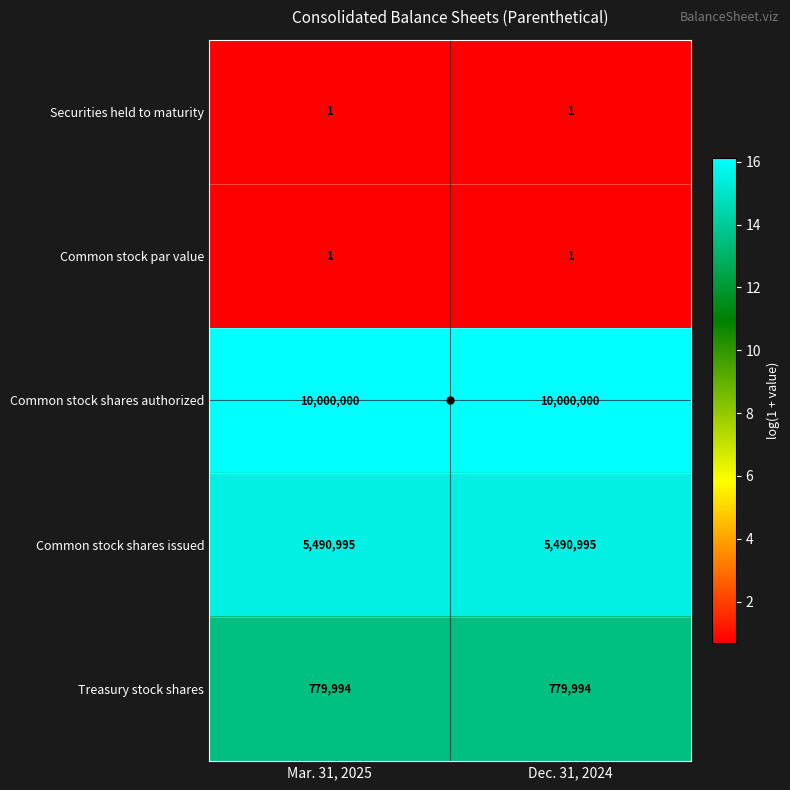

What is the average value of the Common stock shares authorized series?

10000000